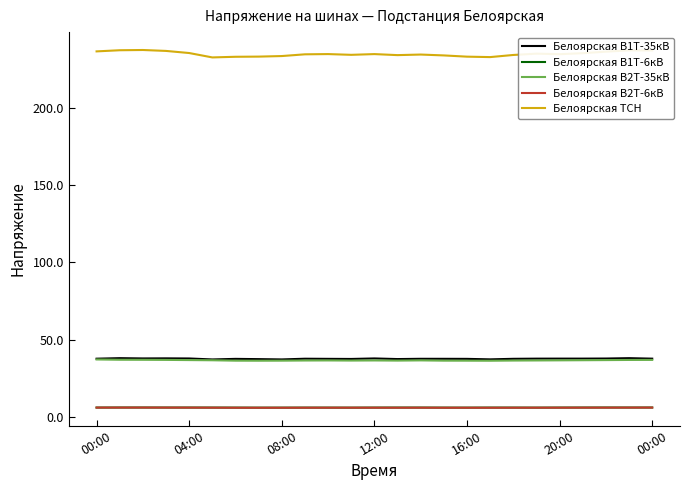

Which series has the widest spread of values?

Белоярская ТСН